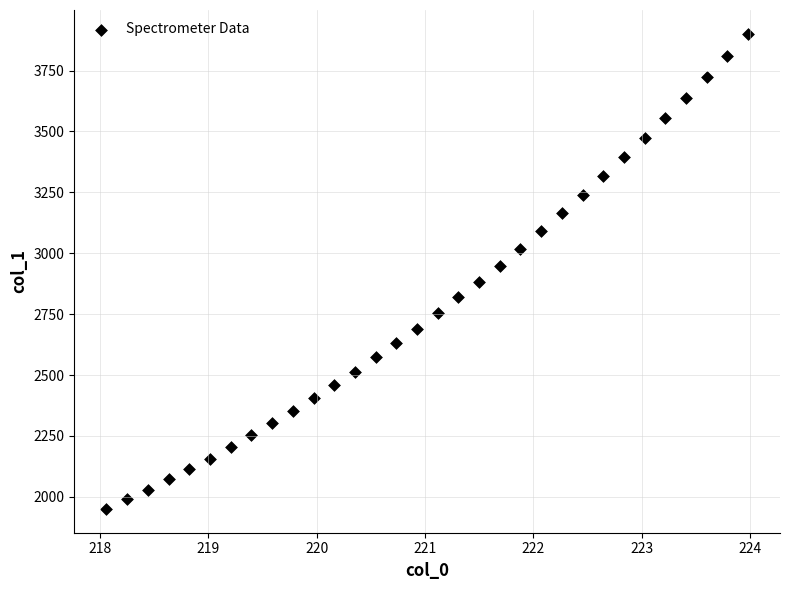

What is the range of Y values (max minus min)?

1950.5